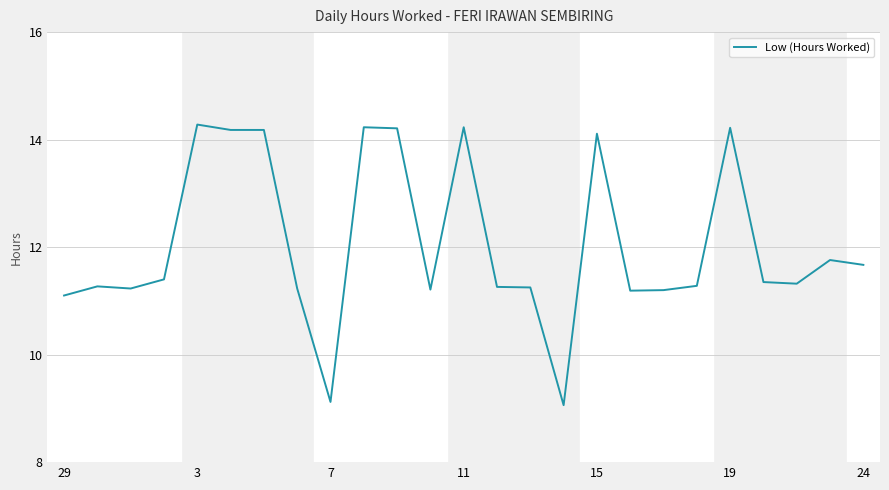

What is the maximum value shown in the chart?

14.3